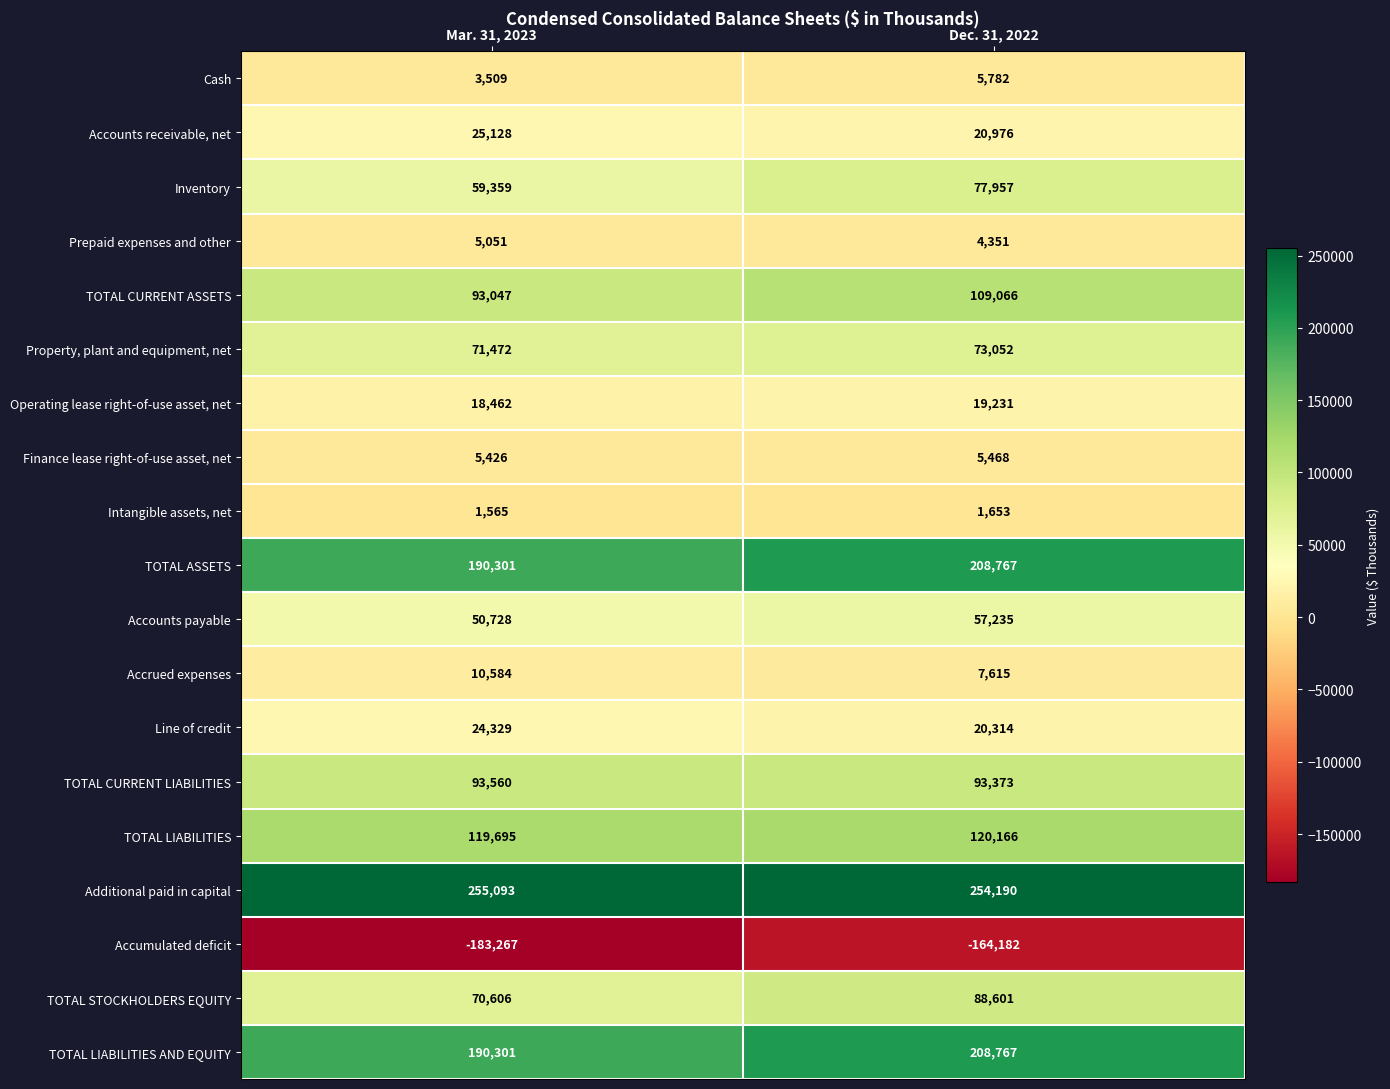

What is the total value across all series at Dec. 31, 2022?

1212382